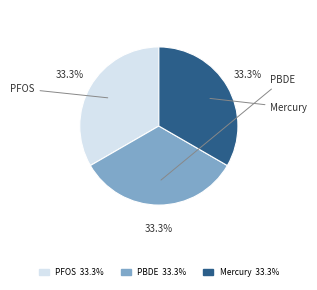

Approximately how many times larger is the value at PBDE 33.3% compared to PFOS 33.3%?

1.0